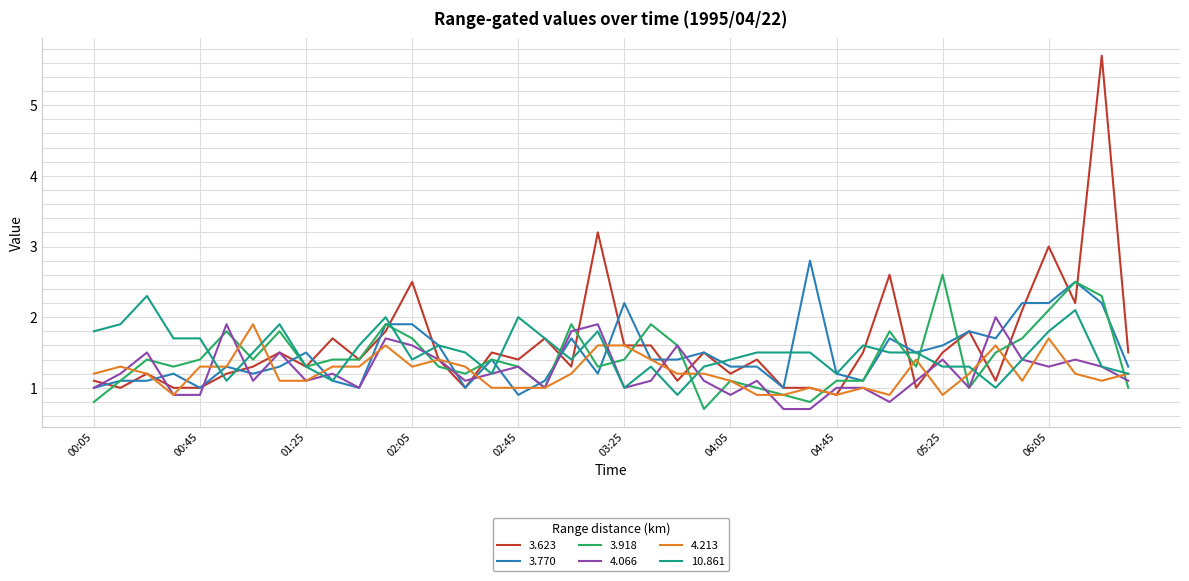

True or false: 10.861 and 4.066 intersect in this chart.

True